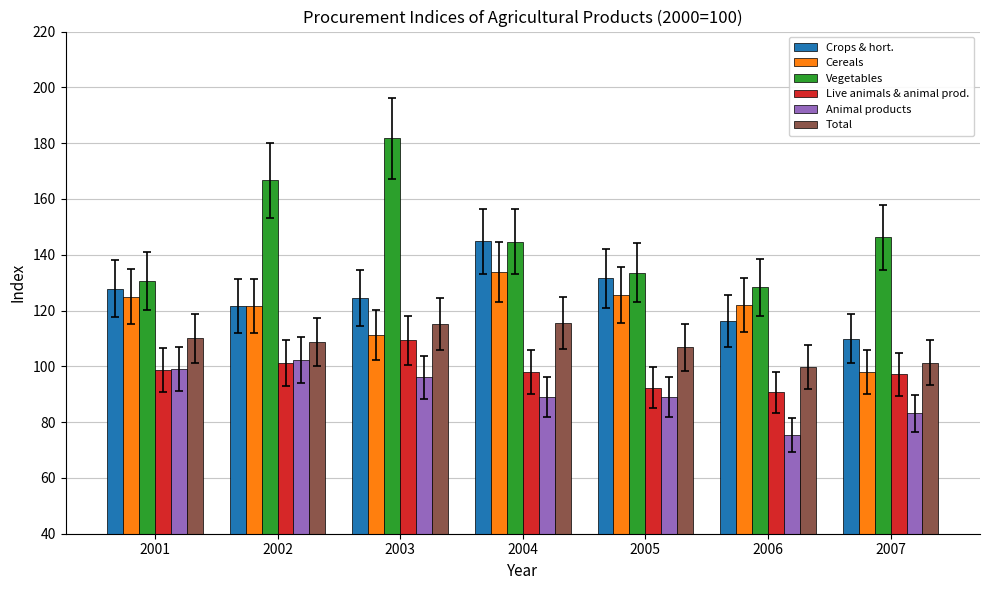

How many data points in Animal products are above 88?

5